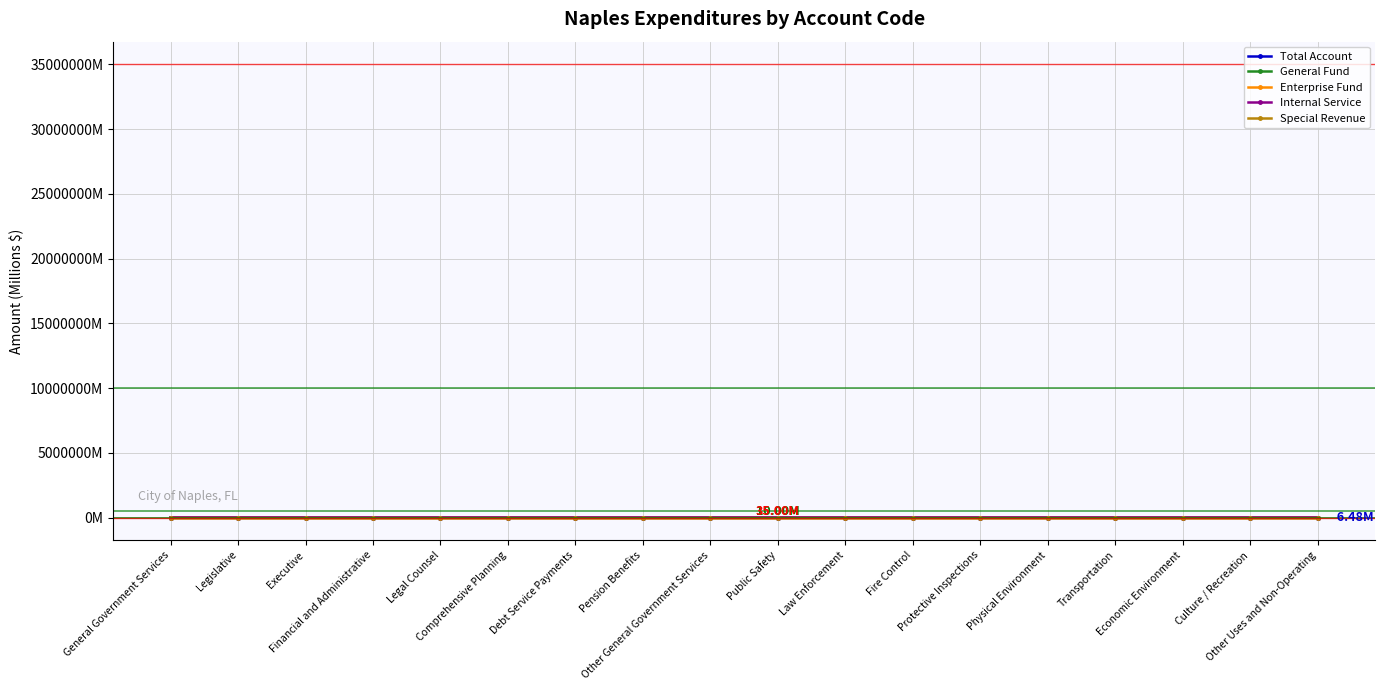

Reading left to right, extract all data points from this chart.

Total Account: General Government Services=45.2	Legislative=0.6	Executive=1.0	Financial and Administrative=1.3	Legal Counsel=0.8	Comprehensive Planning=0.8	Debt Service Payments=0.8	Pension Benefits=14.0	Other General Government Services=25.9	Public Safety=34.8	Law Enforcement=15.7	Fire Control=13.0	Protective Inspections=6.1	Physical Environment=45.5	Transportation=6.2	Economic Environment=4.1	Culture / Recreation=12.1	Other Uses and Non-Operating=6.5
General Fund: General Government Services=12.7	Legislative=0.6	Executive=1.0	Financial and Administrative=1.2	Legal Counsel=0.8	Comprehensive Planning=0.8	Debt Service Payments=0.0	Pension Benefits=0.0	Other General Government Services=8.3	Public Safety=28.3	Law Enforcement=14.6	Fire Control=13.0	Protective Inspections=0.7	Physical Environment=0.0	Transportation=0.1	Economic Environment=0.0	Culture / Recreation=7.4	Other Uses and Non-Operating=0.0
Enterprise Fund: General Government Services=0.0	Legislative=0.0	Executive=0.0	Financial and Administrative=0.0	Legal Counsel=0.0	Comprehensive Planning=0.0	Debt Service Payments=0.0	Pension Benefits=0.0	Other General Government Services=0.0	Public Safety=0.0	Law Enforcement=0.0	Fire Control=0.0	Protective Inspections=0.0	Physical Environment=45.3	Transportation=2.6	Economic Environment=0.0	Culture / Recreation=3.5	Other Uses and Non-Operating=2.1
Internal Service: General Government Services=15.8	Legislative=0.0	Executive=0.0	Financial and Administrative=0.0	Legal Counsel=0.0	Comprehensive Planning=0.0	Debt Service Payments=0.0	Pension Benefits=0.0	Other General Government Services=15.8	Public Safety=0.0	Law Enforcement=0.0	Fire Control=0.0	Protective Inspections=0.0	Physical Environment=0.0	Transportation=0.0	Economic Environment=0.0	Culture / Recreation=0.0	Other Uses and Non-Operating=0.0
Special Revenue: General Government Services=0.1	Legislative=0.0	Executive=0.0	Financial and Administrative=0.1	Legal Counsel=0.0	Comprehensive Planning=0.0	Debt Service Payments=0.0	Pension Benefits=0.0	Other General Government Services=0.0	Public Safety=5.5	Law Enforcement=0.1	Fire Control=0.0	Protective Inspections=5.4	Physical Environment=0.0	Transportation=2.8	Economic Environment=4.1	Culture / Recreation=0.1	Other Uses and Non-Operating=0.3